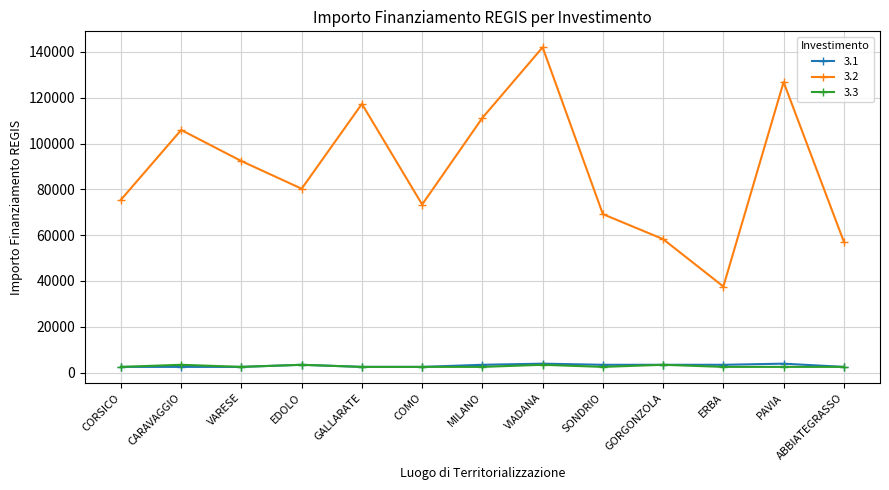

At which category does 3.2 reach its first local peak?

CARAVAGGIO